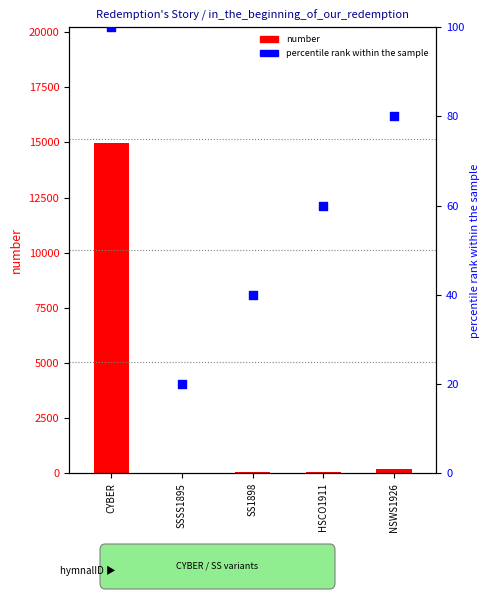

Which series has the widest spread of Y values?

number